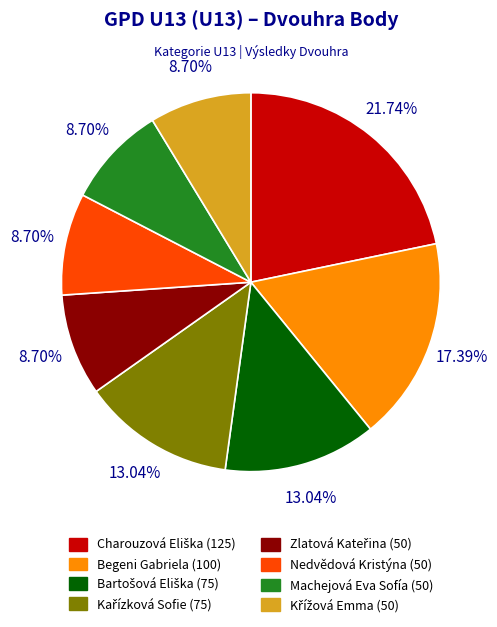

How many slices are in this pie chart?

8